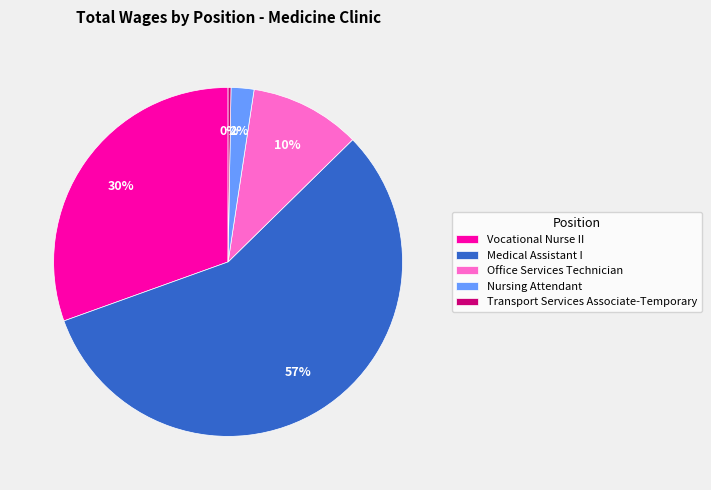

What is the ratio of the value at Vocational Nurse II to the value at Office Services Technician?

3.0